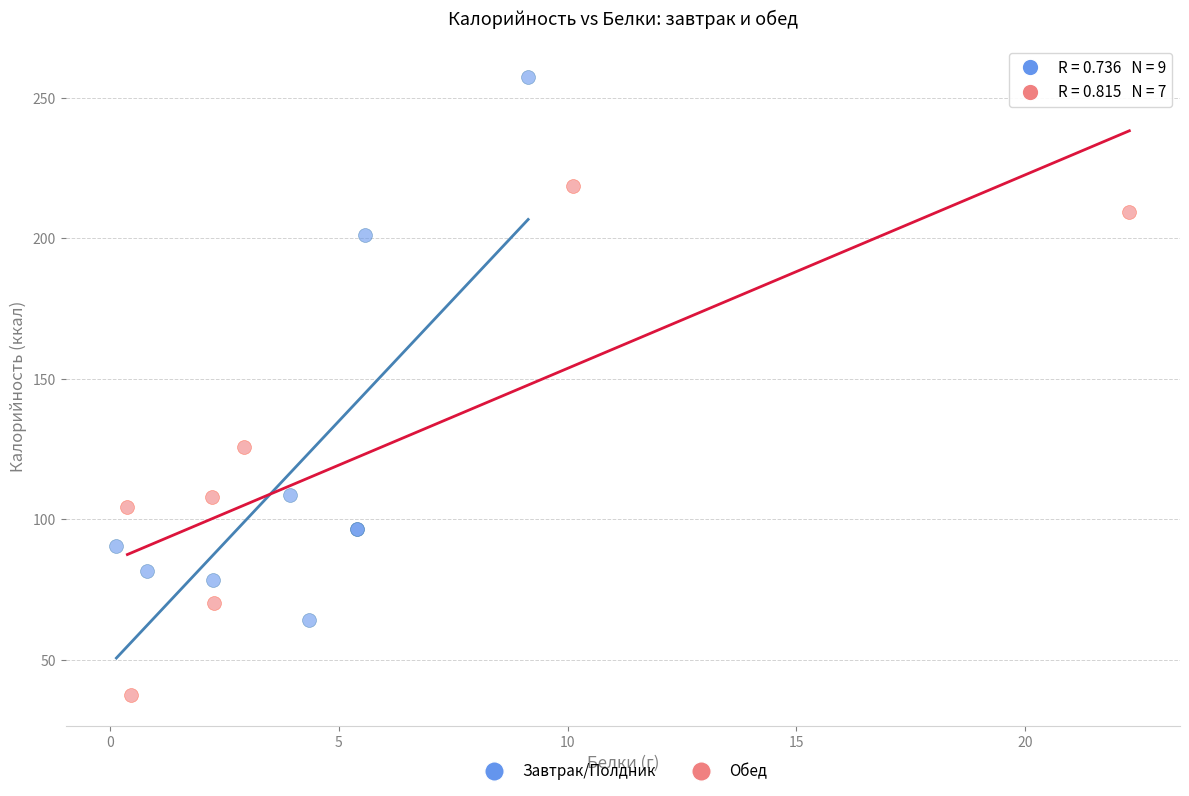

Which series contains the highest Y value?

Завтрак/Полдник